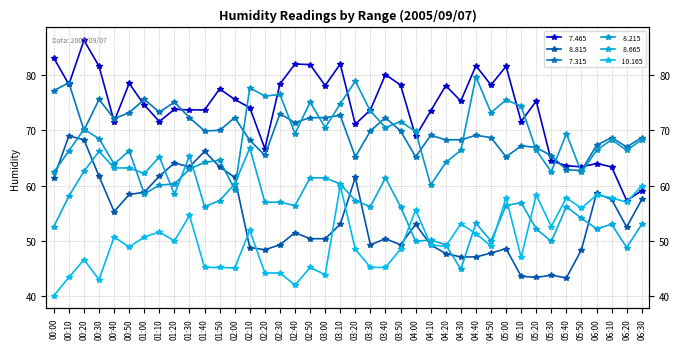

What is the sum of the   7.315 values at 06:20 and 05:50?

129.7